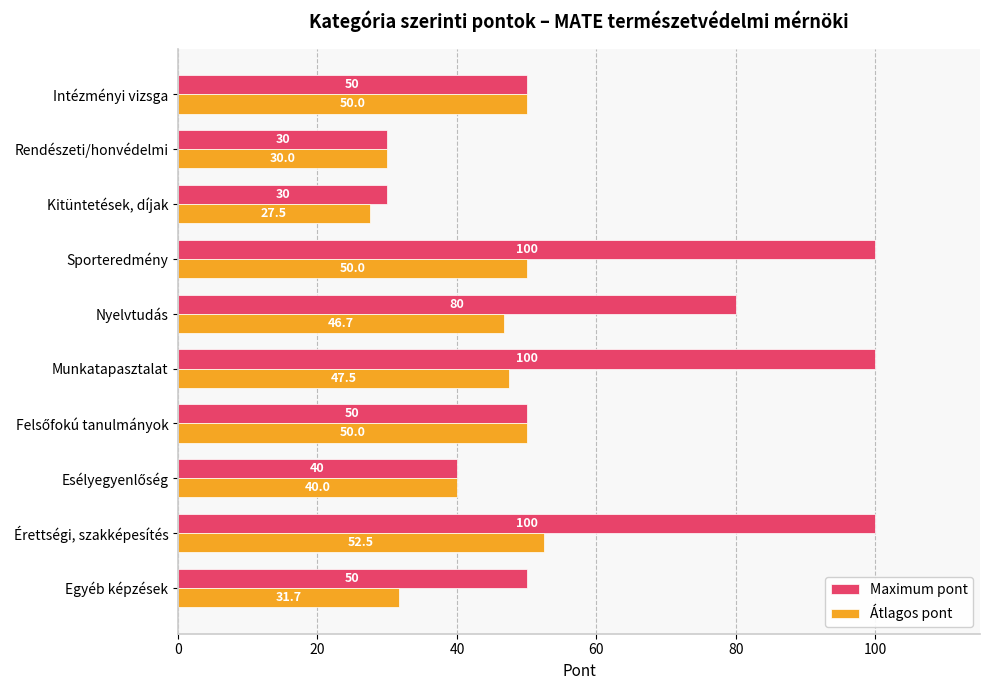

What are all the series names shown in the legend?

Maximum pont, Átlagos pont